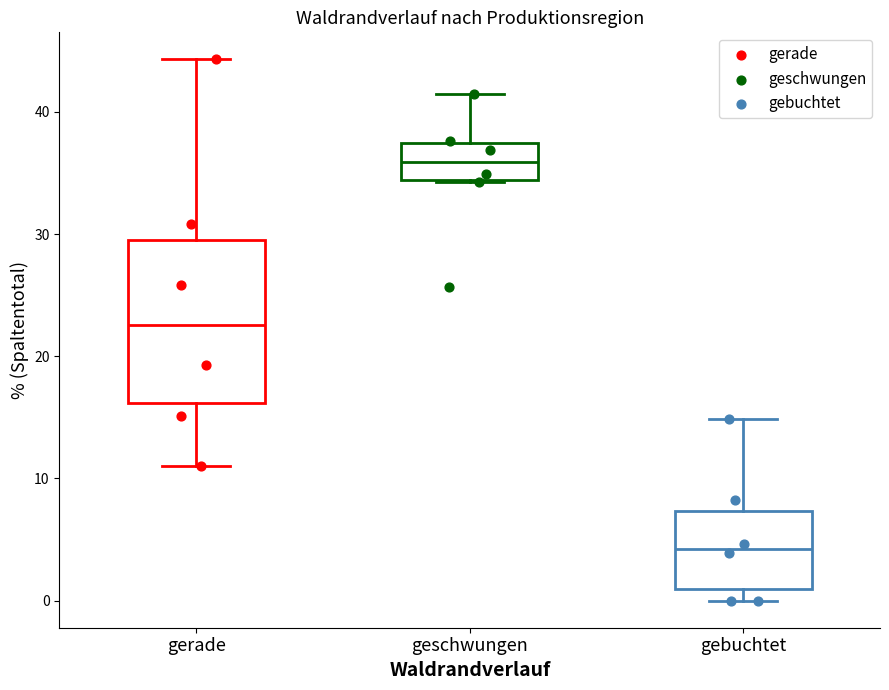

Reading left to right, read every box against the y-axis: the position of its median line, the range the box covers, and the ends of its whiskers. The values are not printed on the chart, so give them approximately, as read against the axis.

gerade: median 23, box 16 to 30, whiskers 11 to 44
geschwungen: median 36, box 34 to 37, whiskers 34 to 42
gebuchtet: median 4, box 1 to 7, whiskers 0 to 15